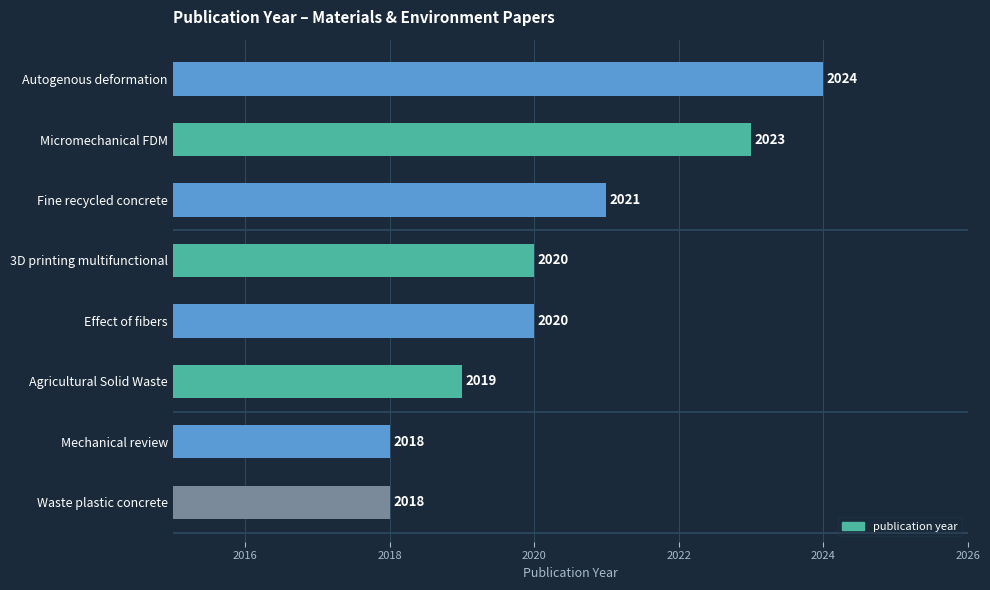

What is the value of the 3rd bar from the top?

2021